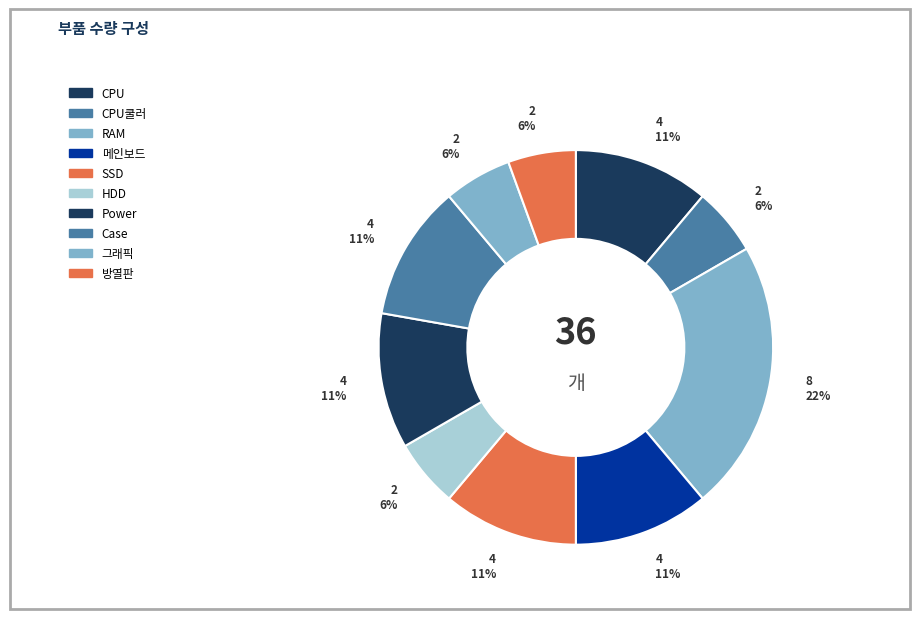

Is the sum of 그래픽 and CPU greater than half?

No